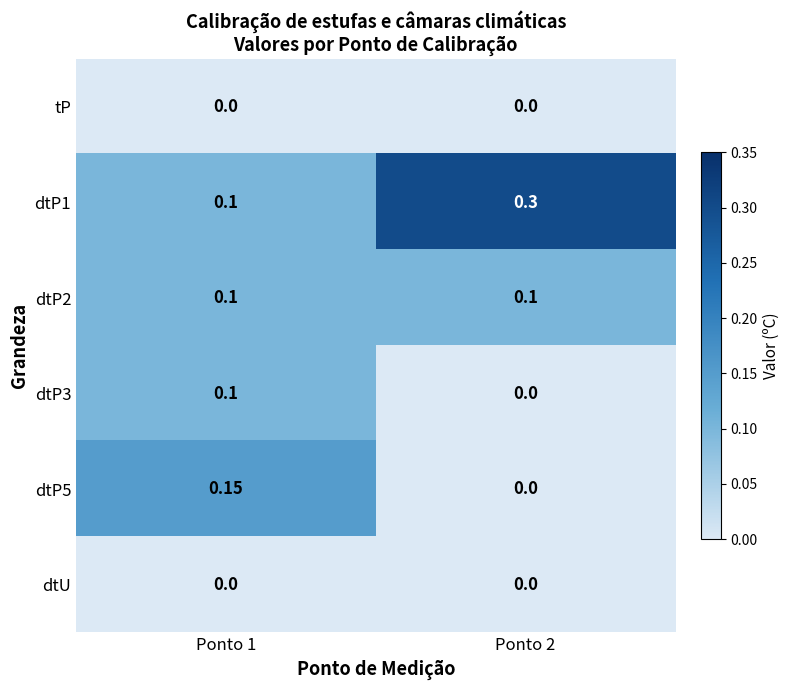

List the series in order of their peak value, lowest first.

tP, dtU, dtP2, dtP3, dtP5, dtP1